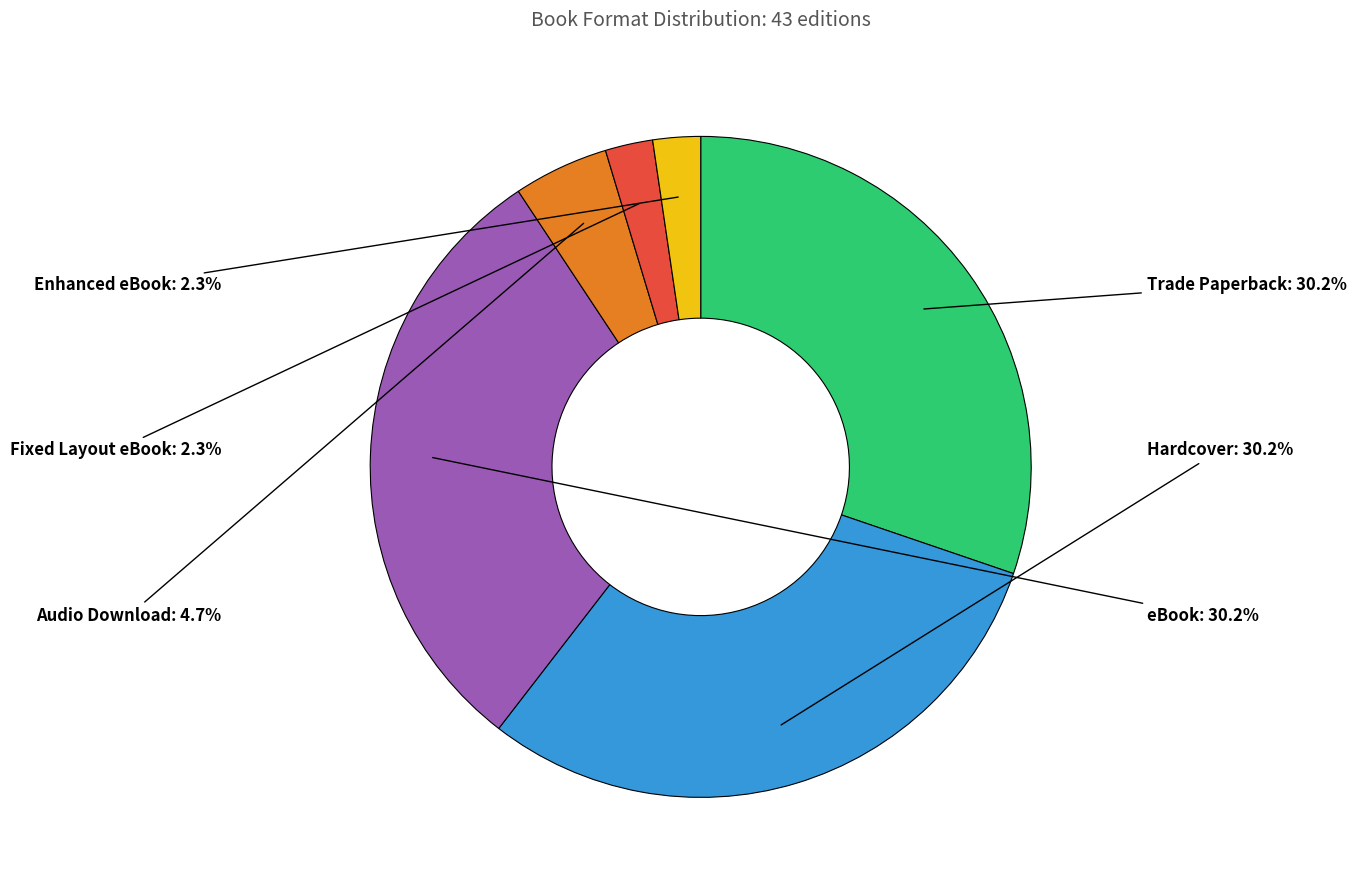

Approximately how many times larger is the value at Hardcover compared to eBook?

1.0